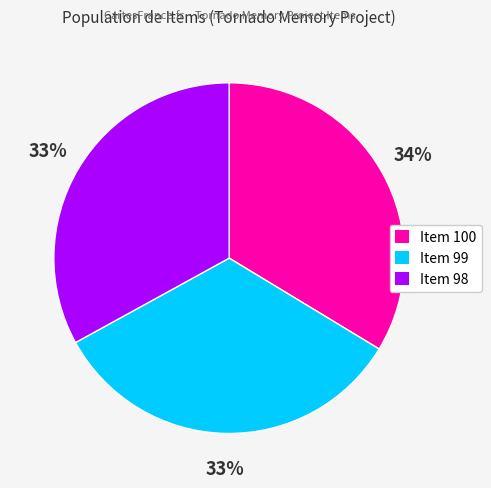

Is Item 99 the majority of the pie?

No